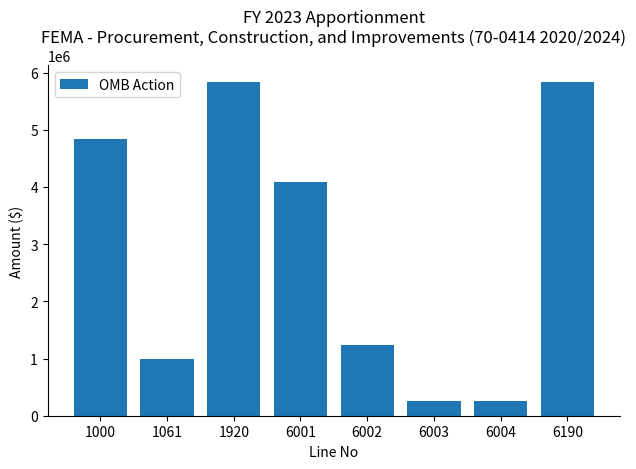

How many categories are shown in the chart?

8